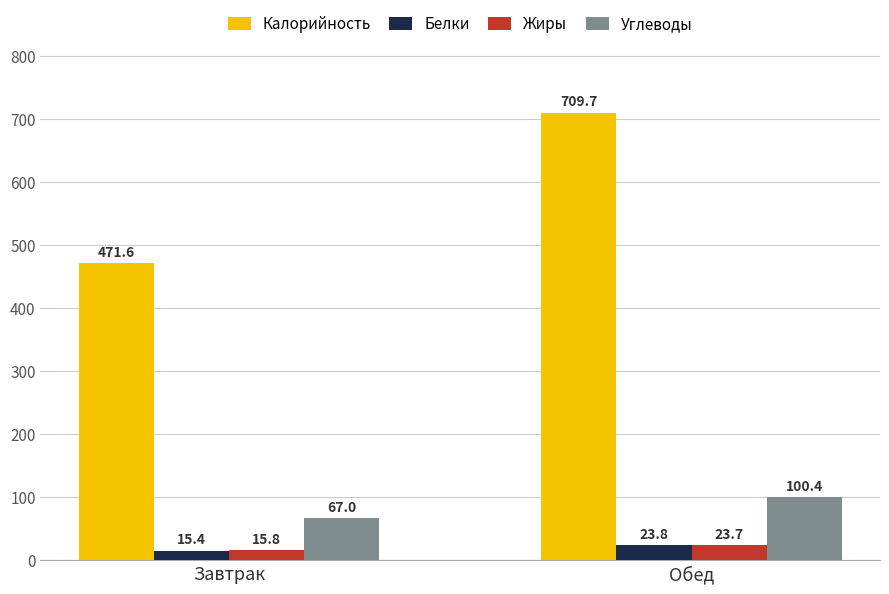

Does the chart contain stacked bars?

No